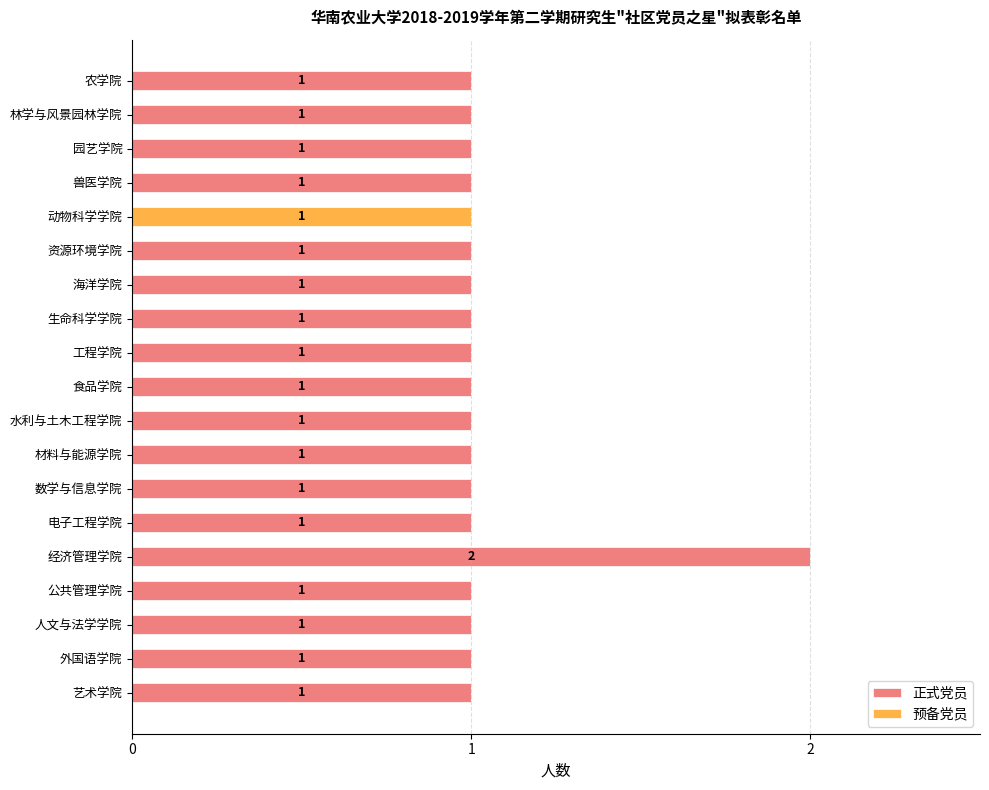

At which category is the sum across all series the highest?

经济管理学院